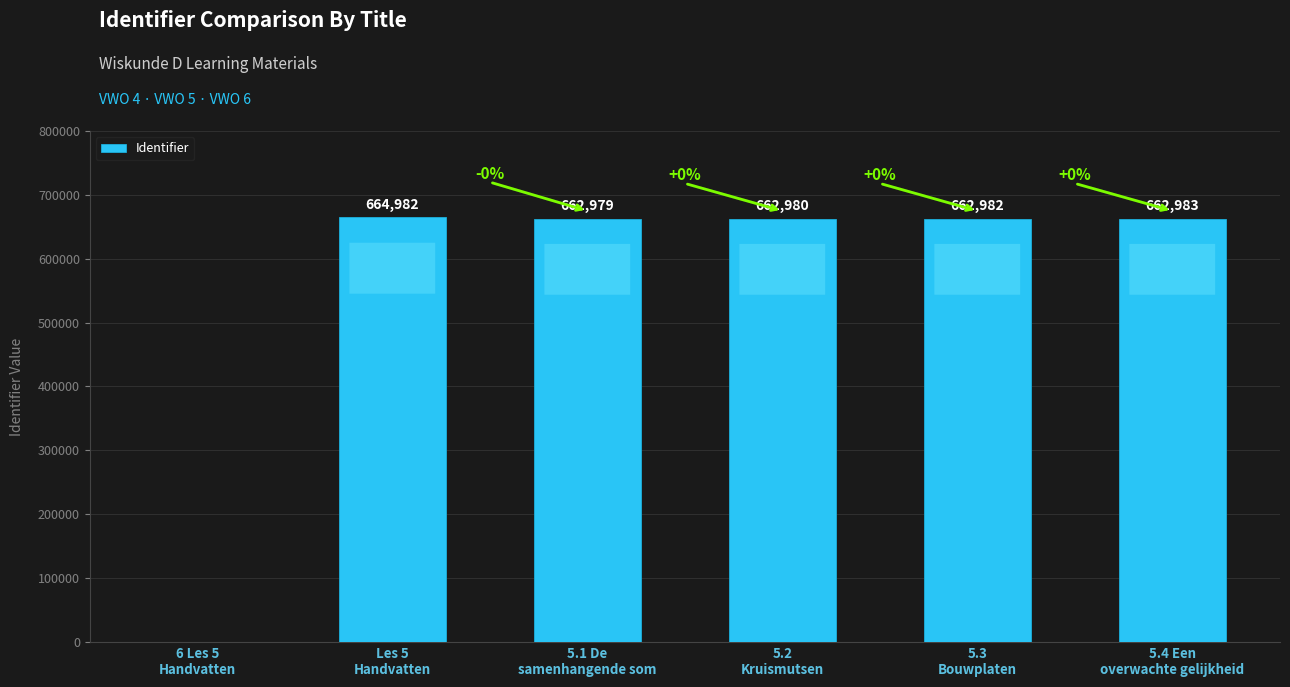

Is it true that the value at 5.1 De
samenhangende som is 1031009?

False